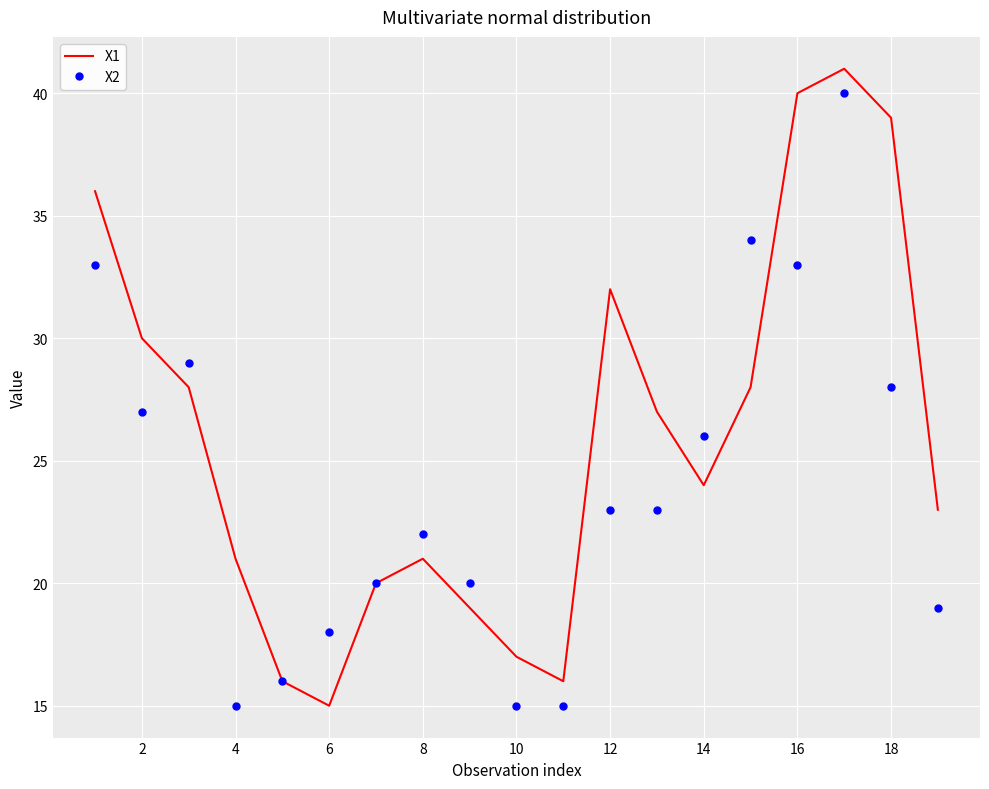

Which series has the largest range (max minus min)?

X1